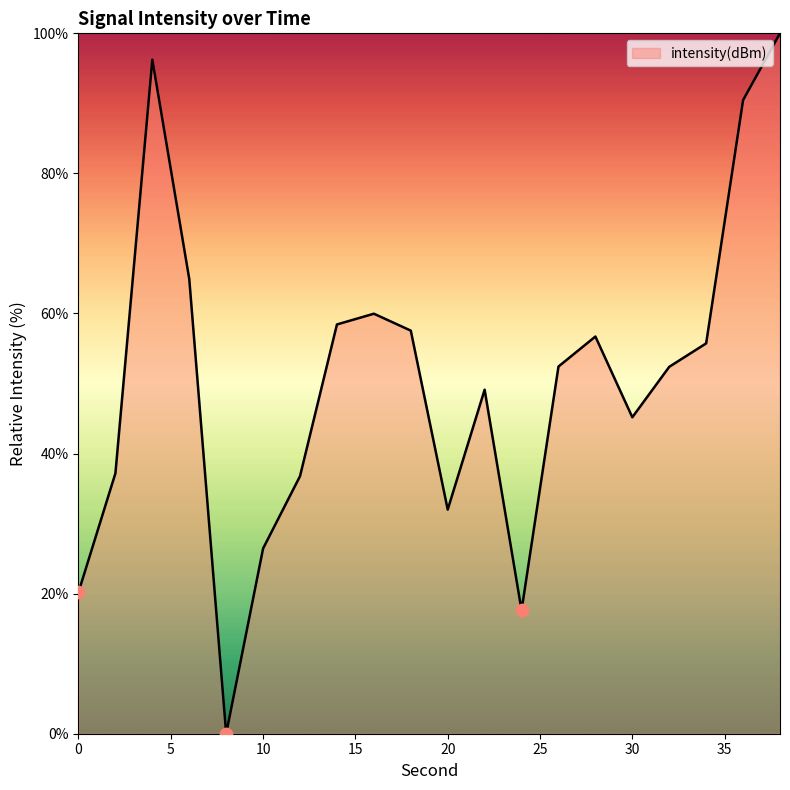

What is the difference between the maximum and minimum values?

100.0